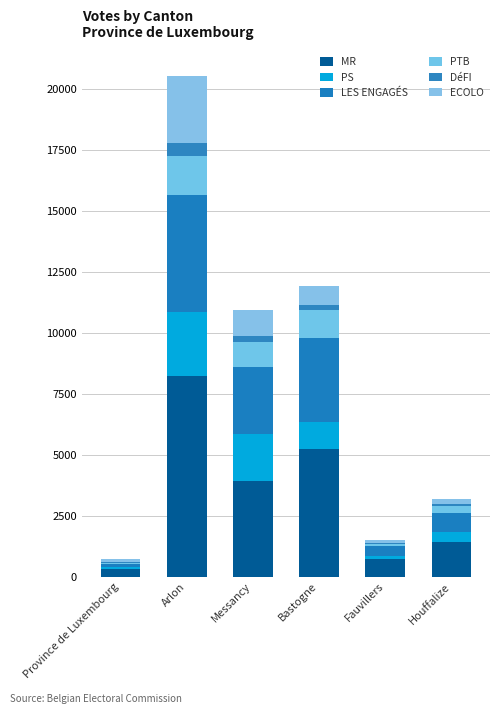

At how many categories does at least one series exceed 7948?

1